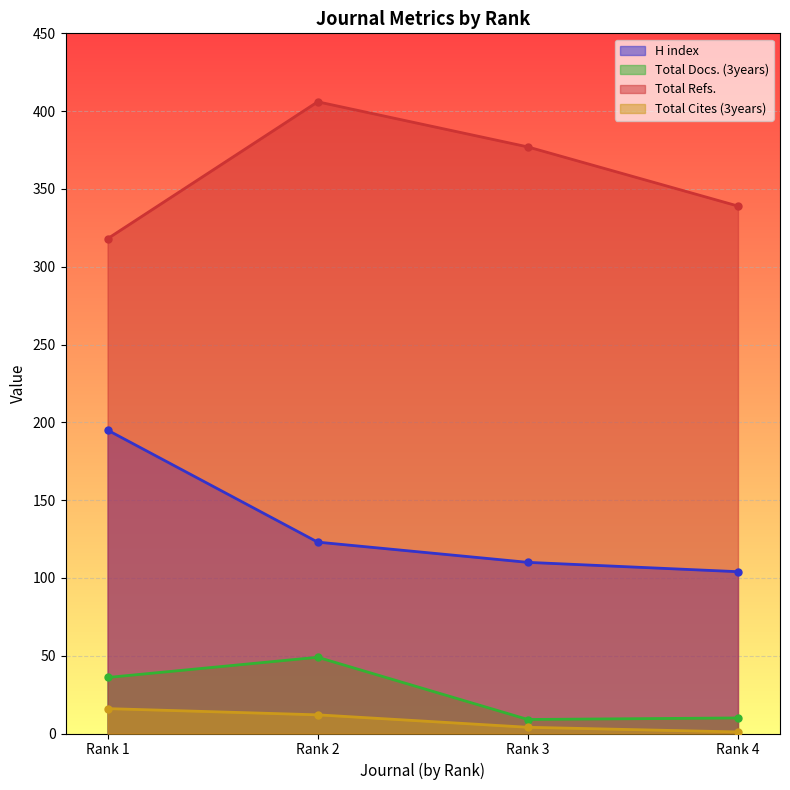

What is the total value across all series at Rank 3?

500